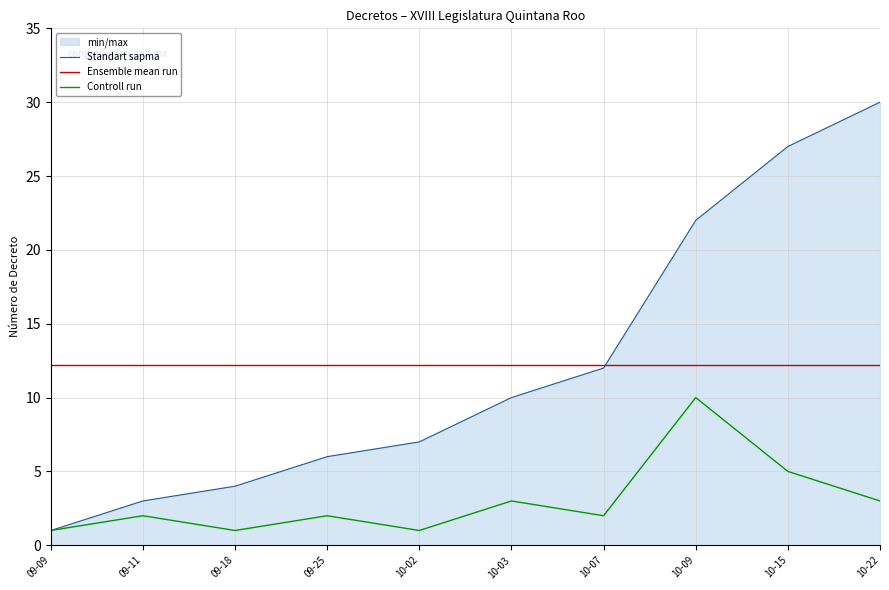

List the series in order of their peak value, lowest first.

Controll run, Ensemble mean run, Standart sapma